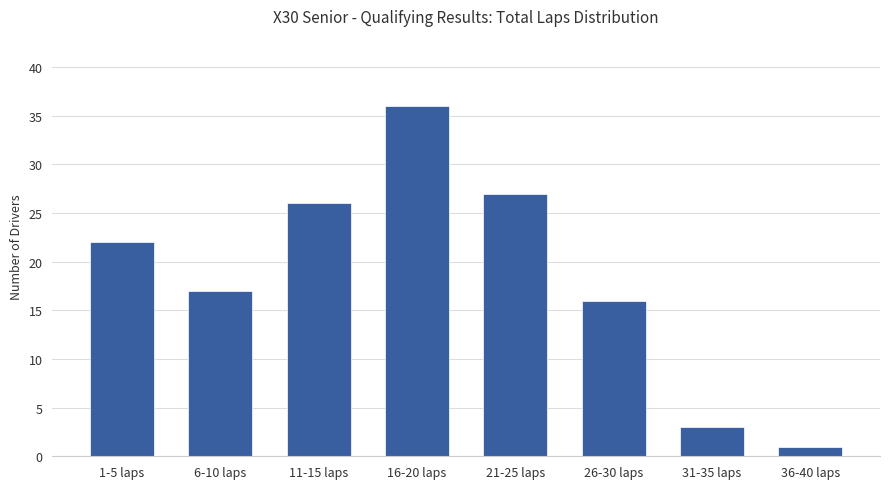

Does the chart contain stacked bars?

No